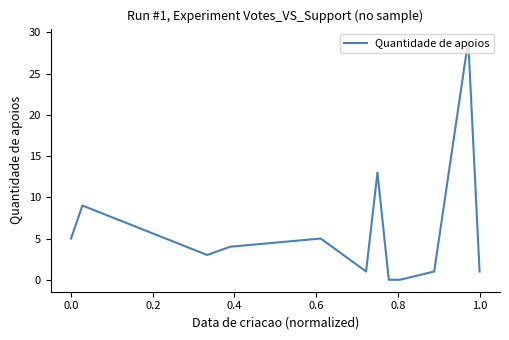

What is the greatest value displayed?

29